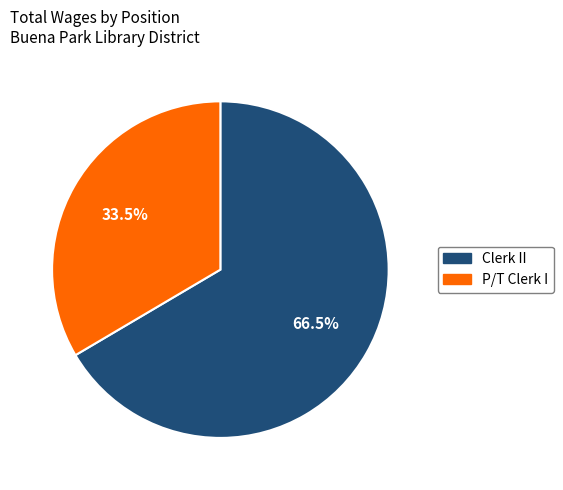

How many segments does this pie chart have?

2